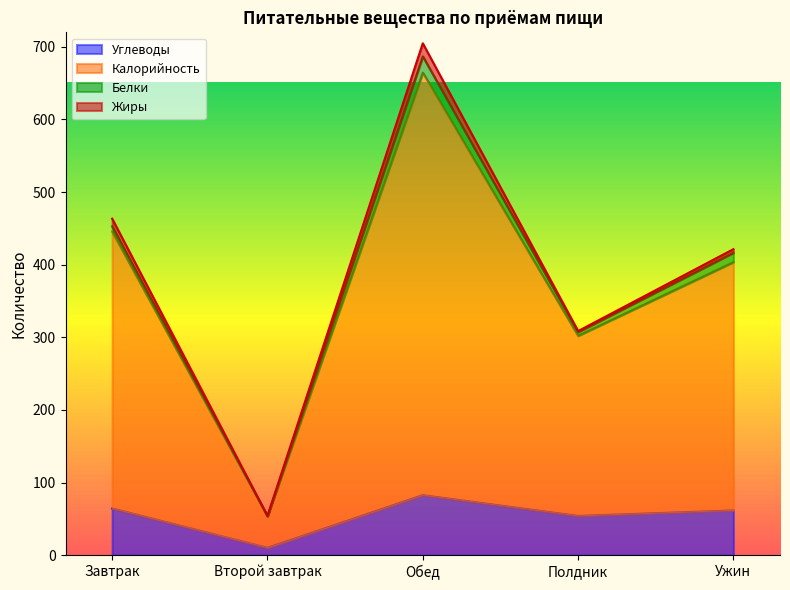

What is the sum of the Углеводы values at Обед and Второй завтрак?

92.7